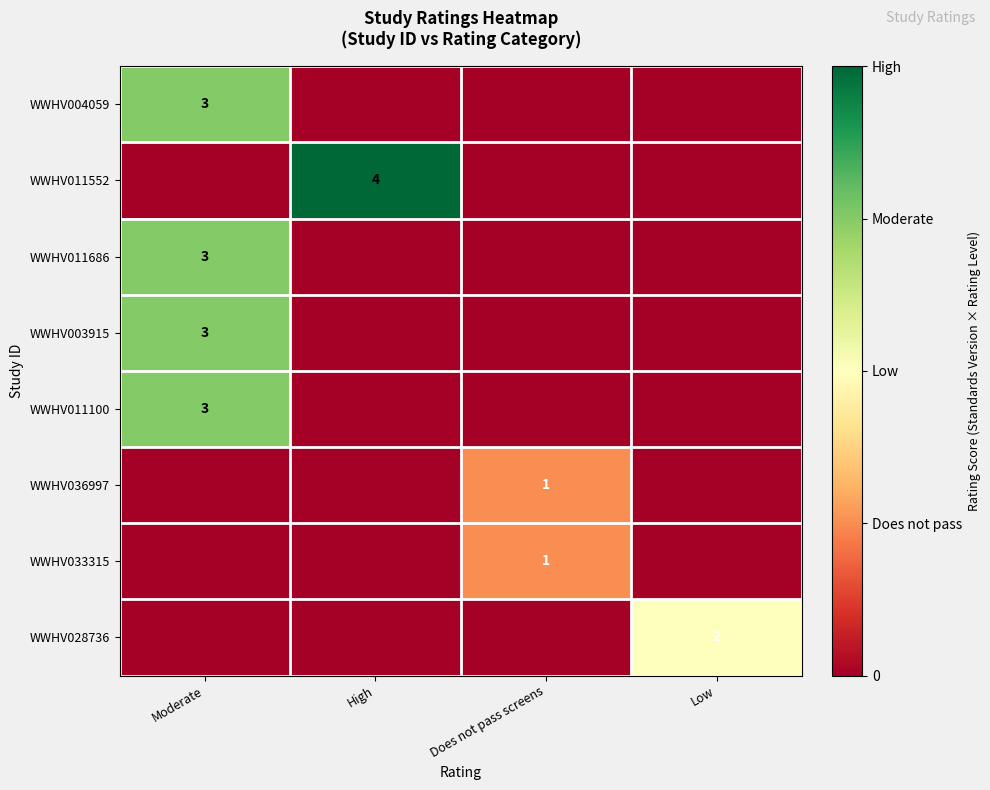

The WWHV004059 series shows 1 at Low. True or false?

False